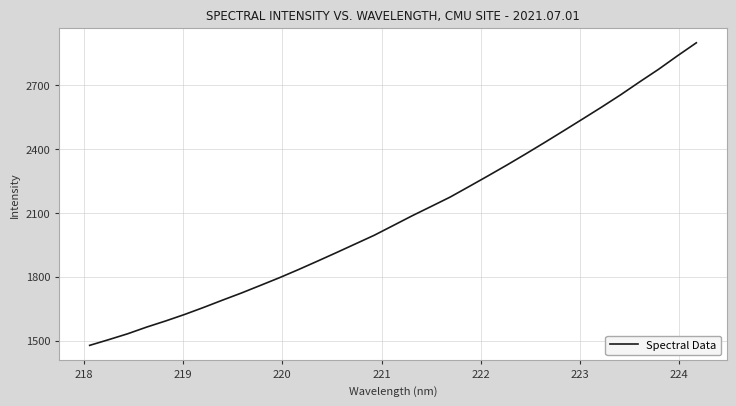

Does the chart have visible grid lines?

Yes